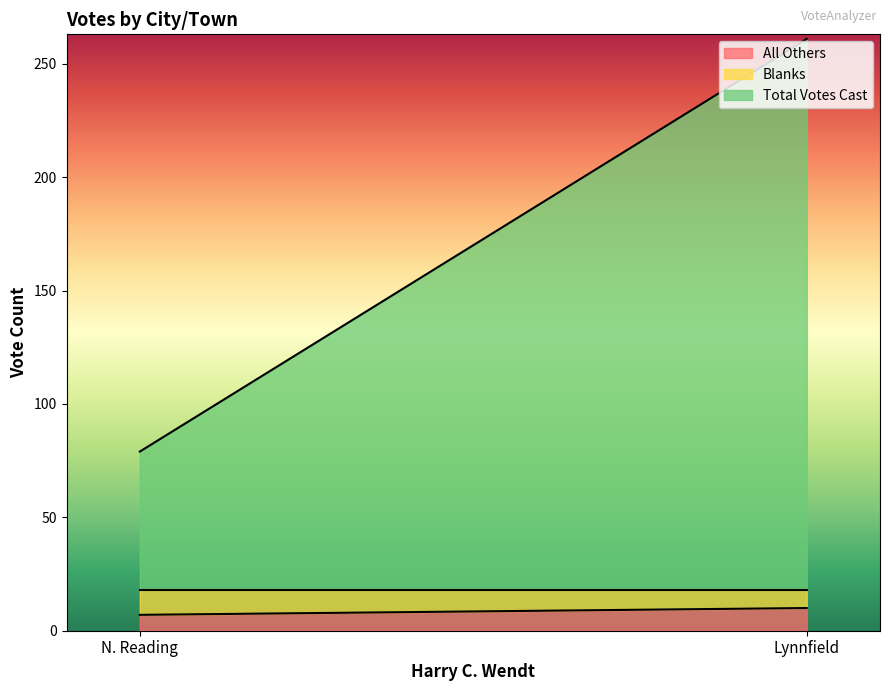

What is the lowest value of the All Others series?

7